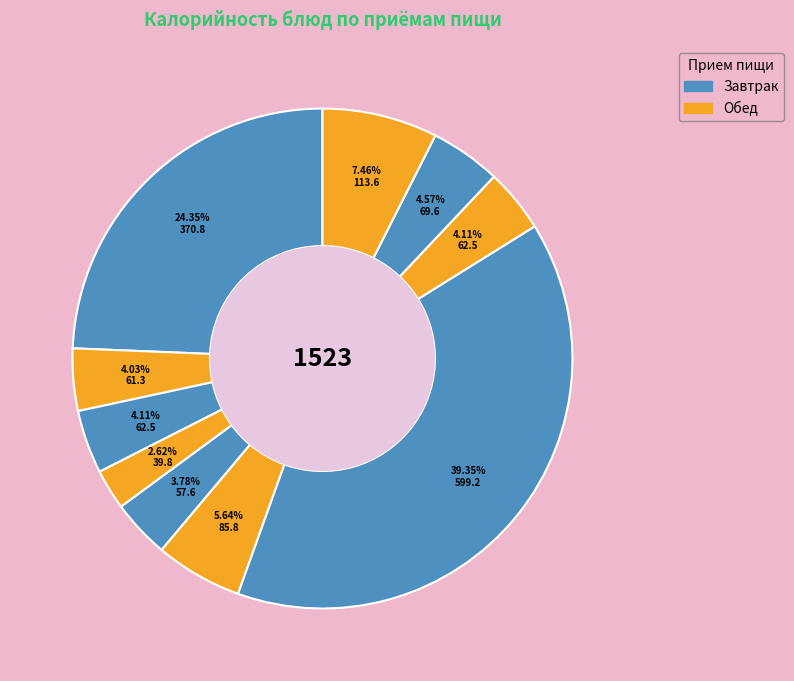

How many segments does this pie chart have?

10